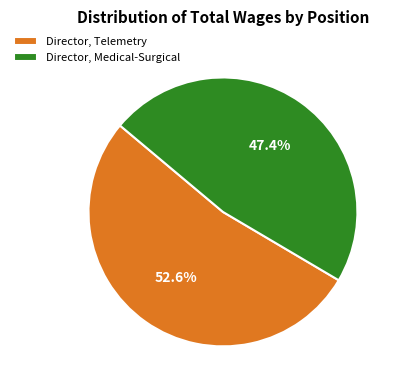

Between Director, Medical-Surgical and Director, Telemetry, which is larger?

Director, Telemetry